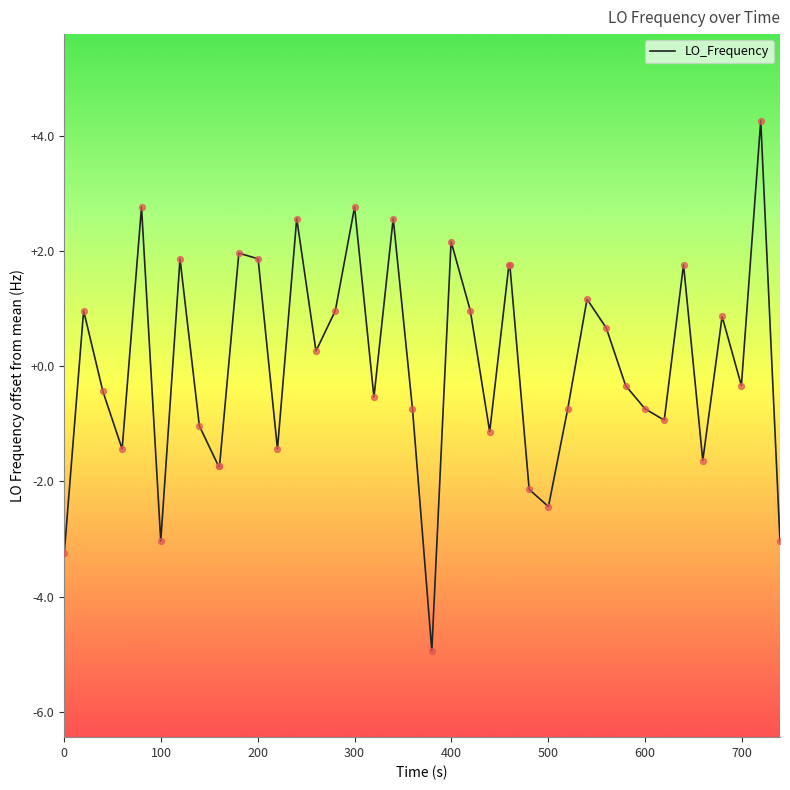

What is the smallest value displayed?

-4.9